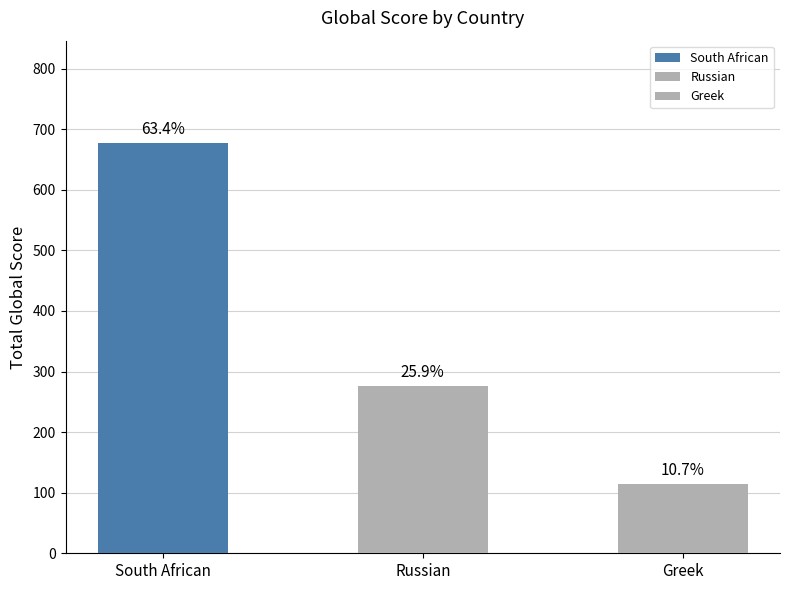

Are the bars horizontal?

No